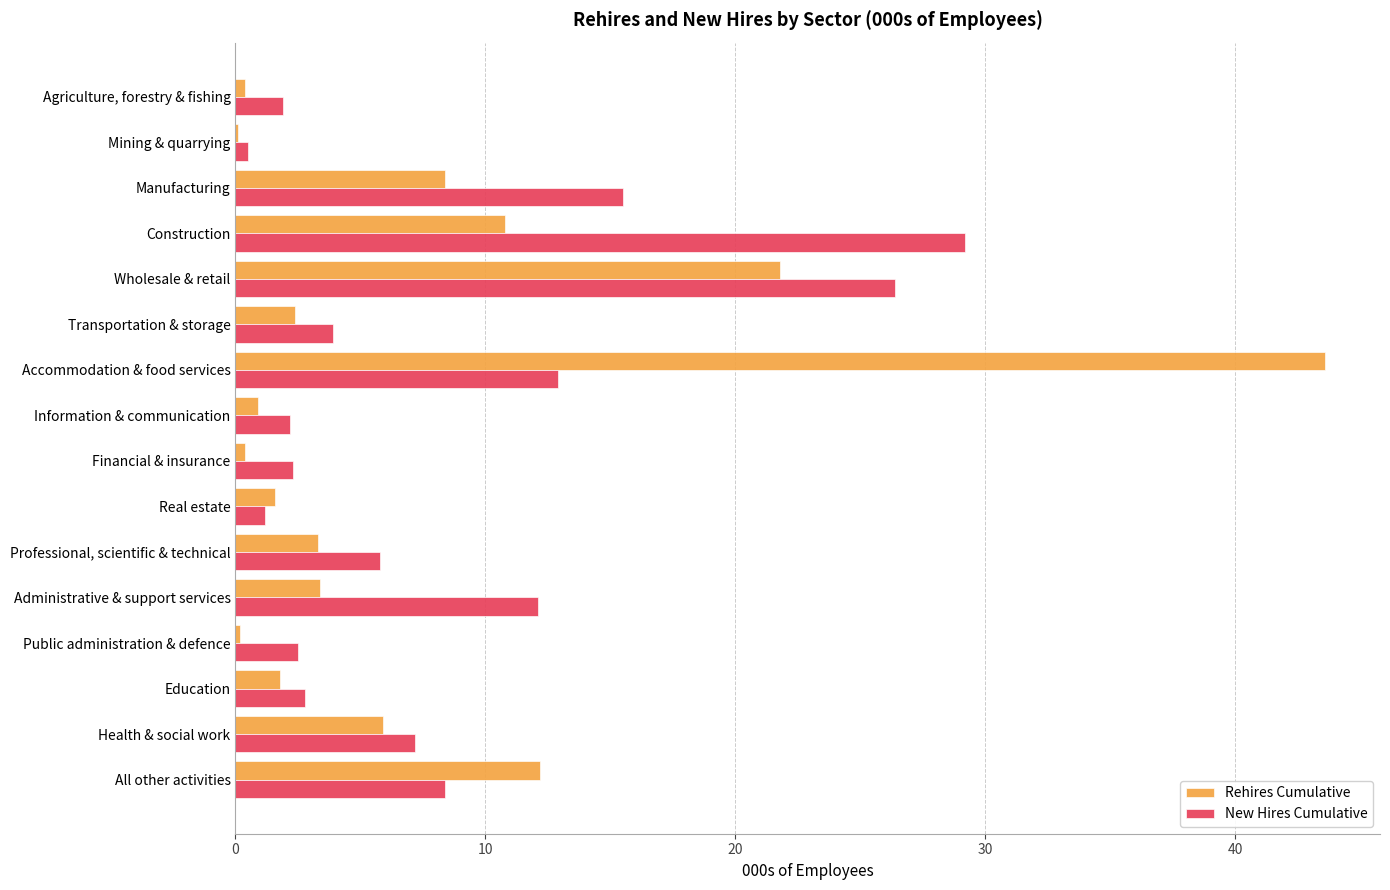

Is the value of New Hires Cumulative at Agriculture, forestry & fishing greater than the value of Rehires Cumulative at Construction?

No